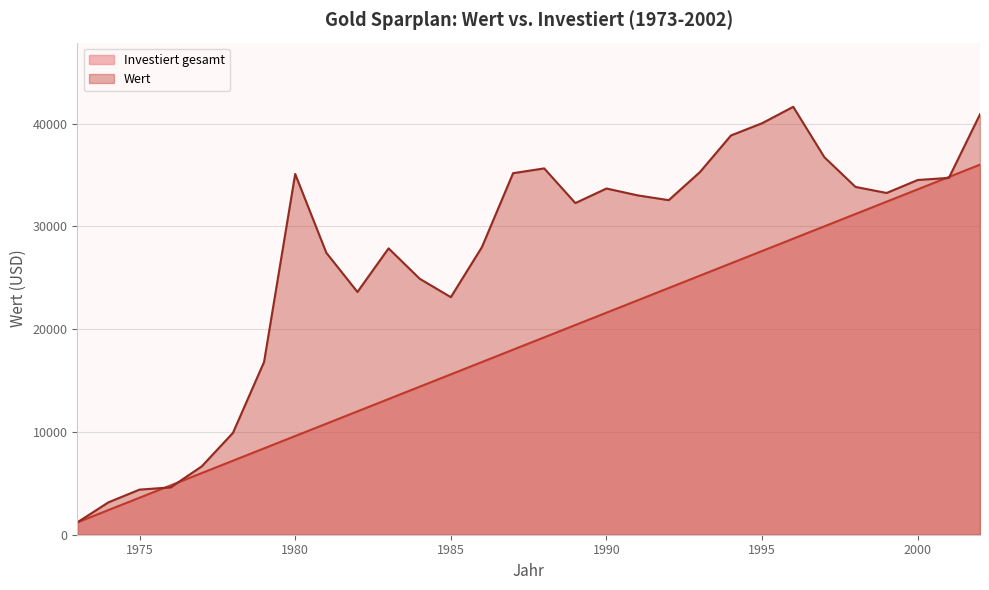

Does the chart have visible grid lines?

Yes